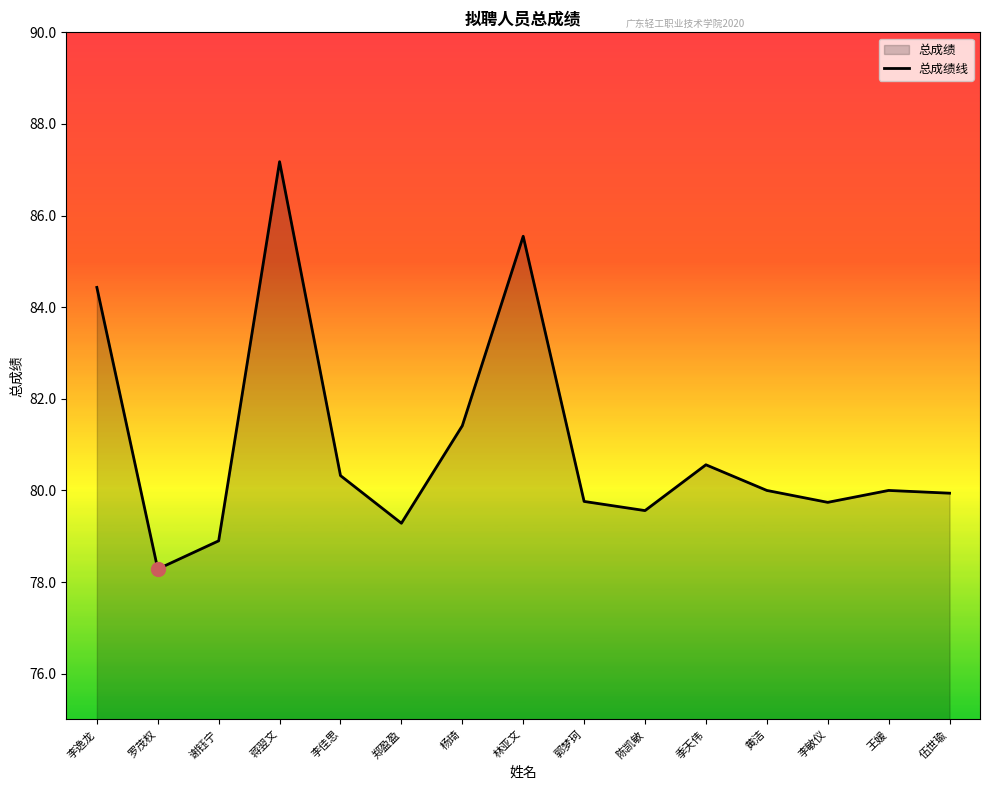

What position from the left is 伍世瑜?

15